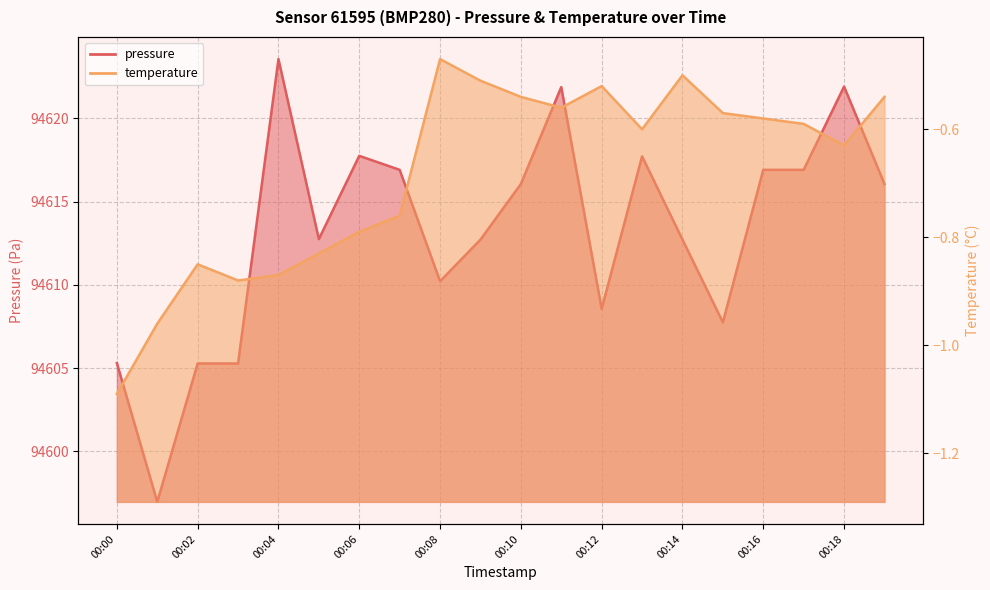

Which category has the highest value in the pressure series?

00:04